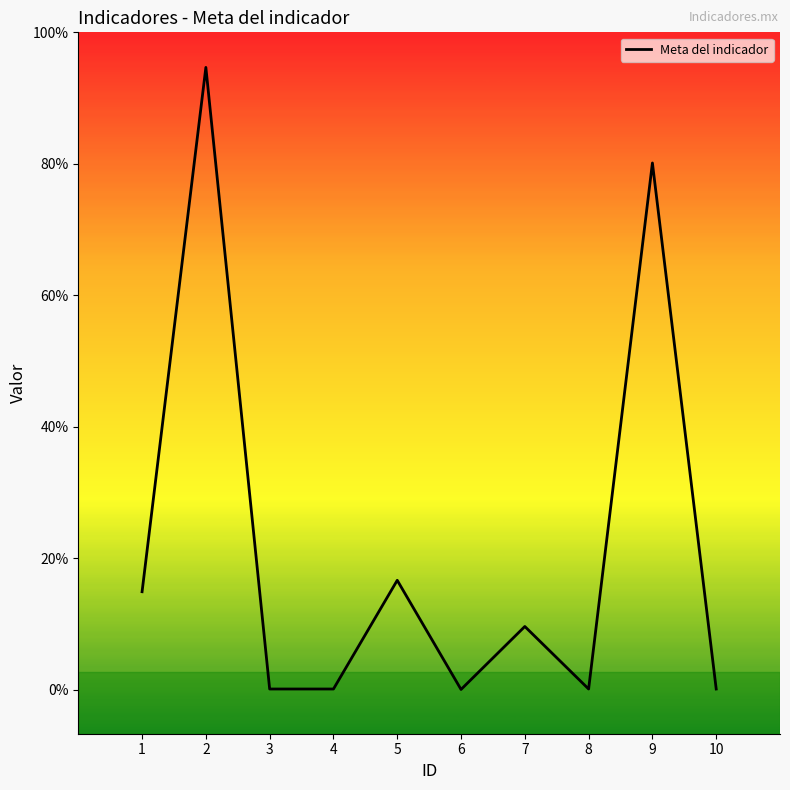

At which label is the value closest to 35524?

5